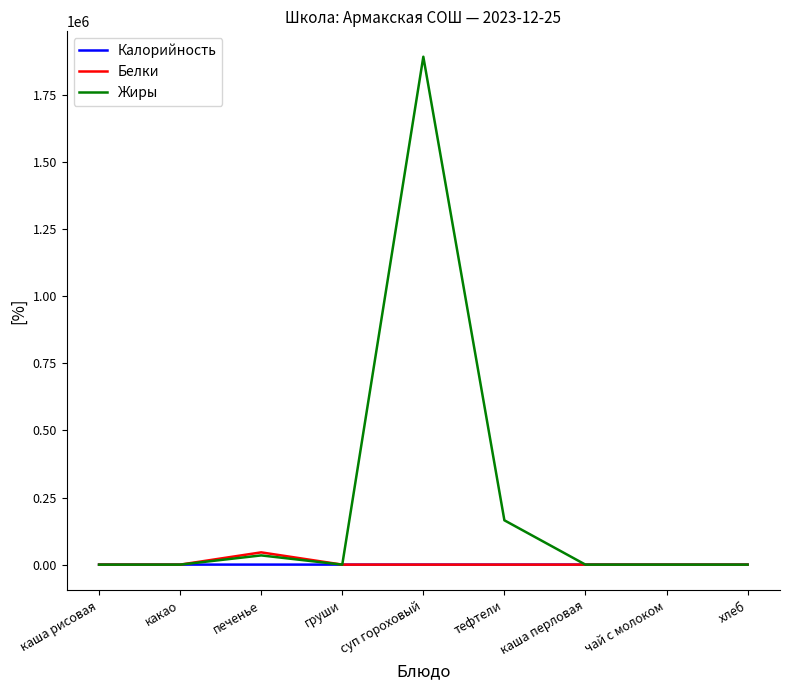

What is the sum of the Жиры values at печенье and тефтели?

199488.0